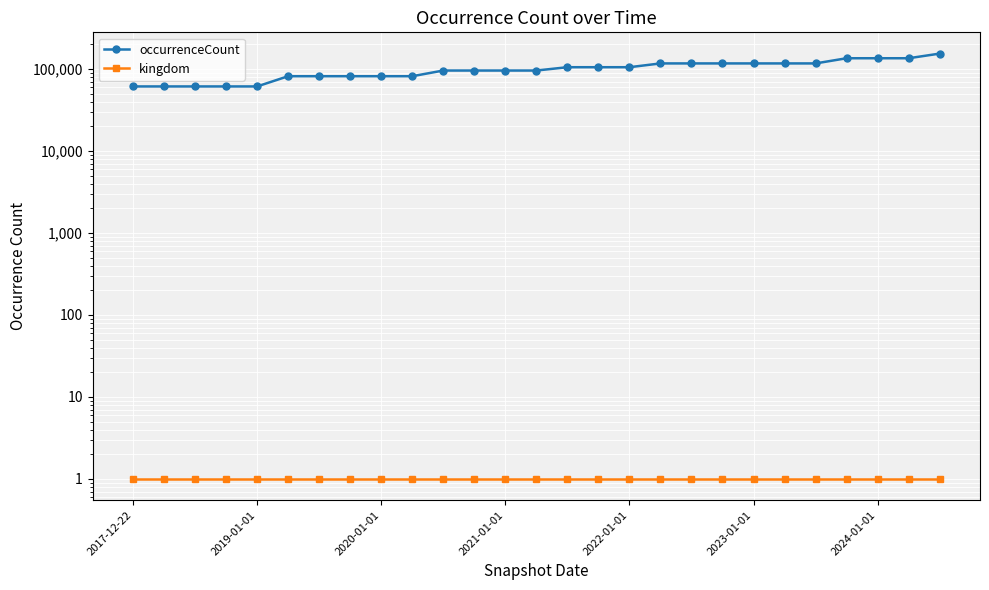

Between 2017-12-22 and 14, which series saw the biggest shift?

occurrenceCount